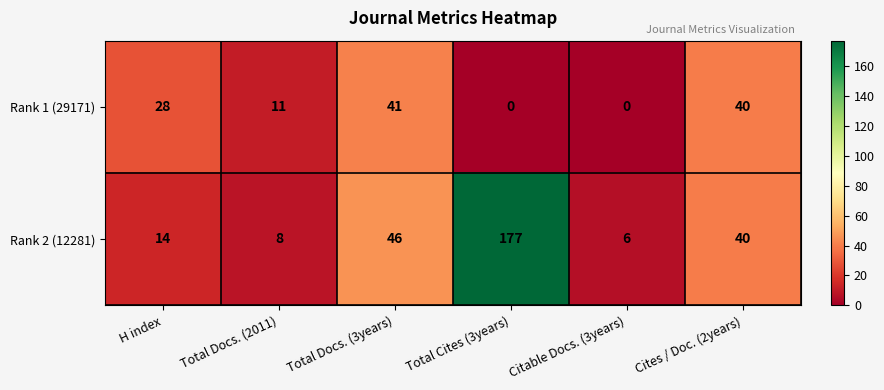

Which series has the widest spread of values?

Rank 2 (12281)